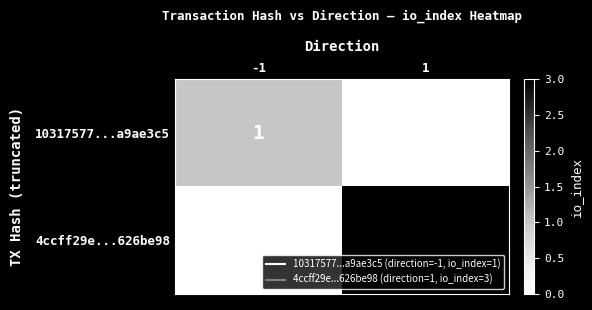

List the series in order of their peak value, lowest first.

10317577...a9ae3c5, 4ccff29e...626be98